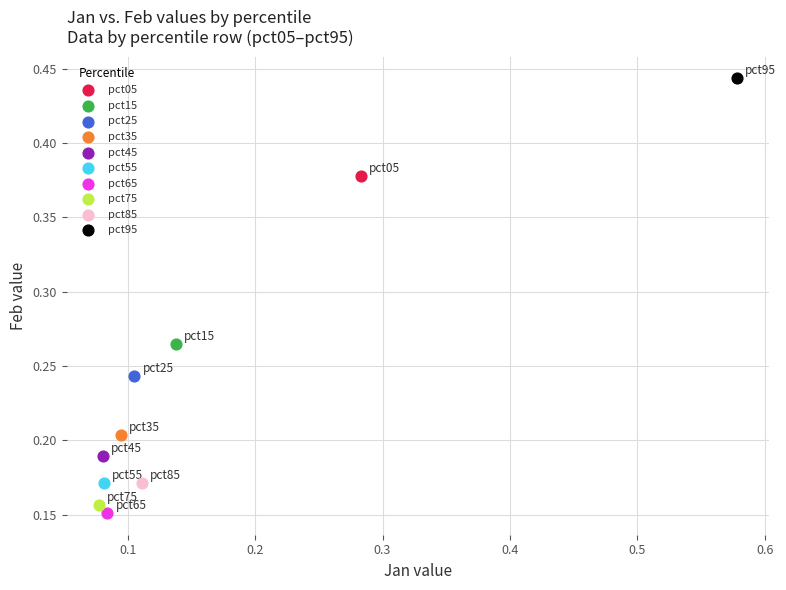

What are all the series names shown in the legend?

pct05, pct15, pct25, pct35, pct45, pct55, pct65, pct75, pct85, pct95